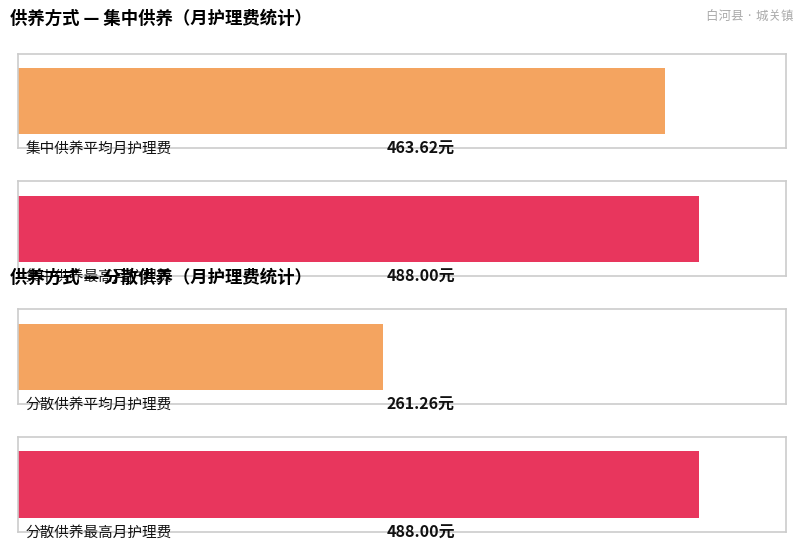

At 刘玉柏, list the series in order from smallest to largest.

分散供养, 集中供养